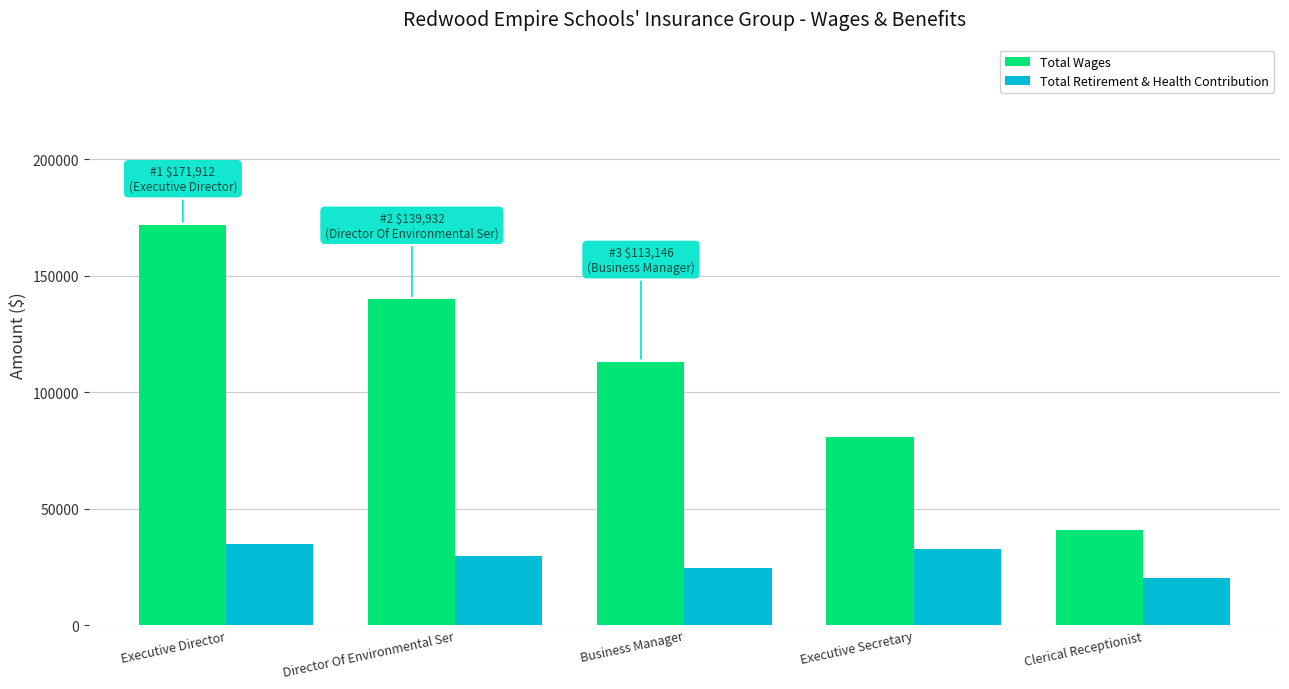

What is the label of the 5th bar from the left?

Clerical Receptionist